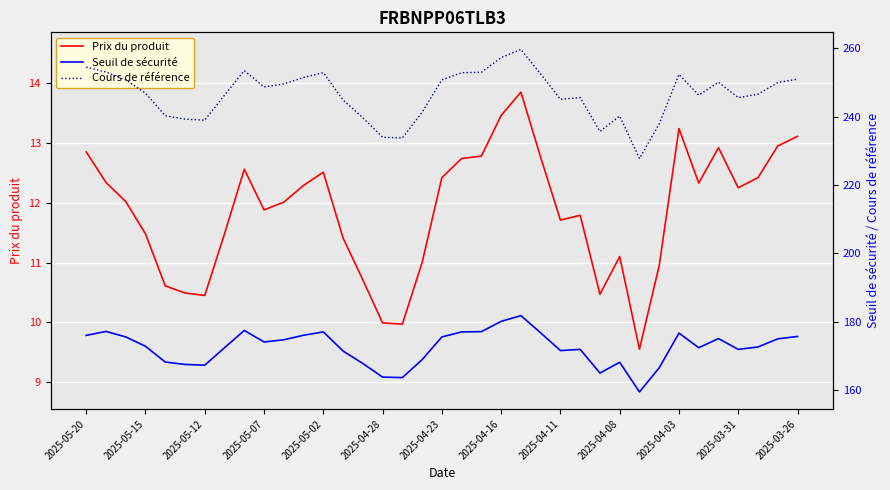

What is the value of the Prix du produit point at the 18th from the left?

11.0